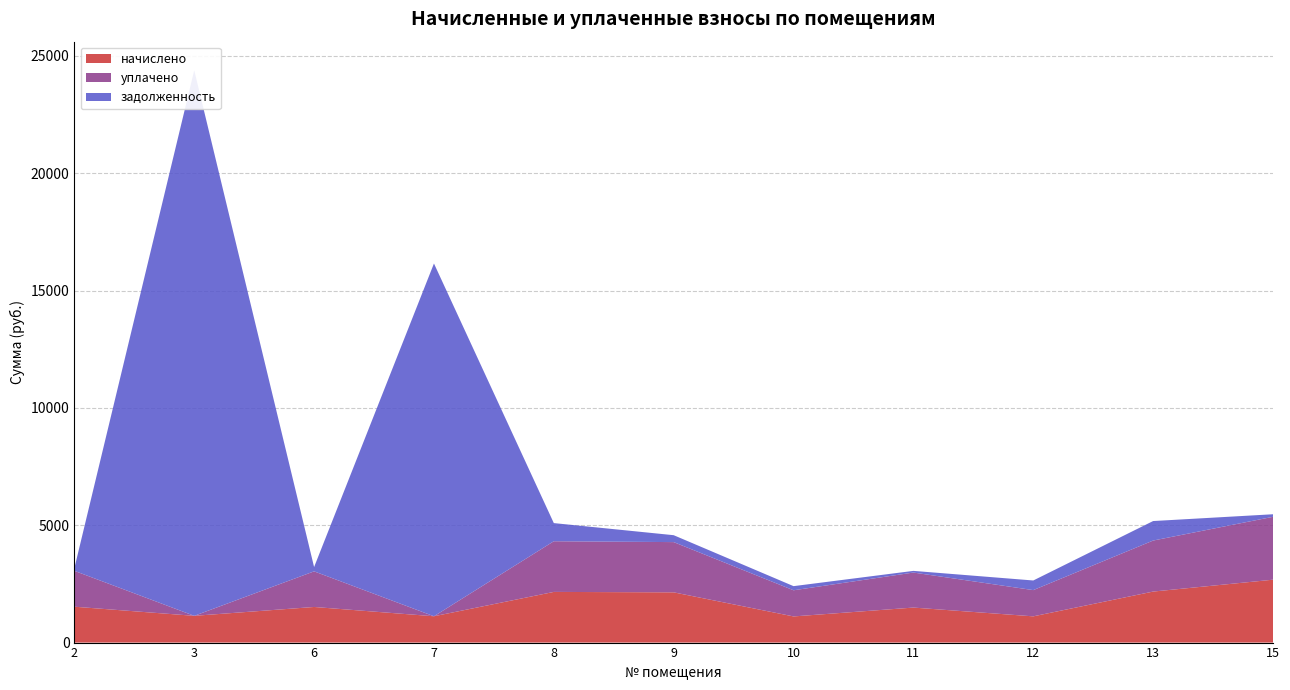

Reading left to right, what are all the values shown in this chart?

начислено: 1528.7	1140.1	1517.7	1121.8	2159.3	2140.9	1114.5	1492.0	1118.1	2173.9	2679.8
уплачено: 1528.7	0.0	1517.7	0.0	2159.3	2140.9	1114.5	1492.0	1118.1	2173.9	2679.8
задолженность: 111.9	23247.8	183.4	15033.1	773.3	294.5	176.3	71.5	410.1	831.4	108.9